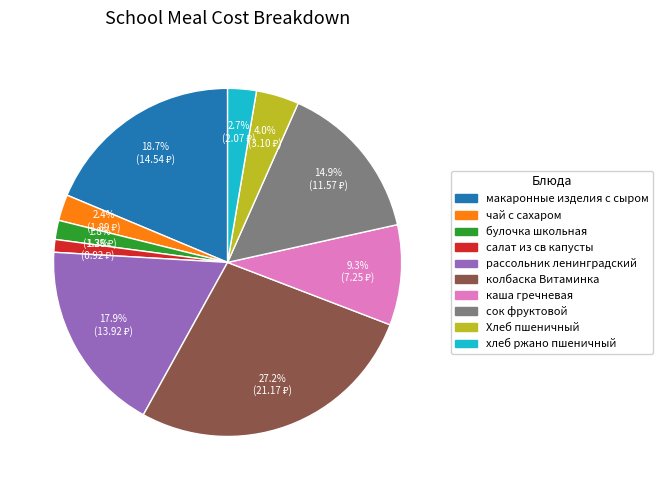

What percentage is NOT represented by хлеб ржано пшеничный?

97.3%